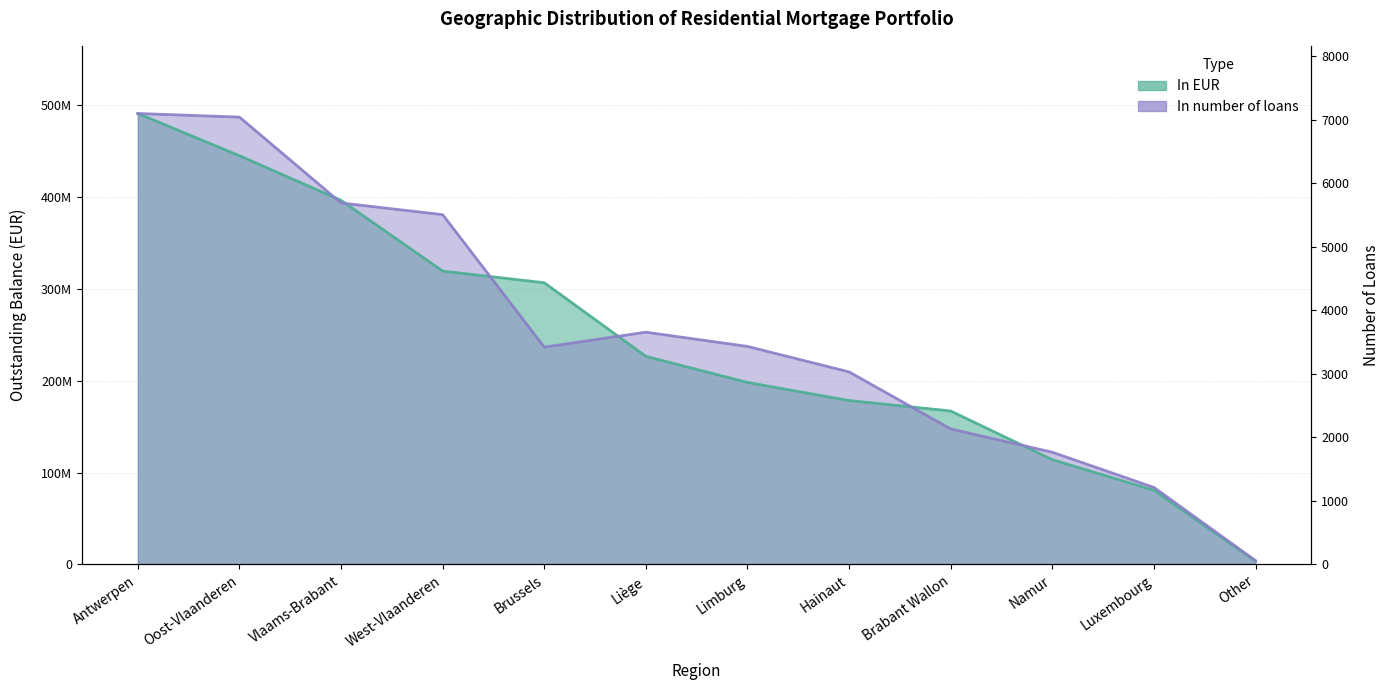

Between Namur and Other, which is larger?

Namur